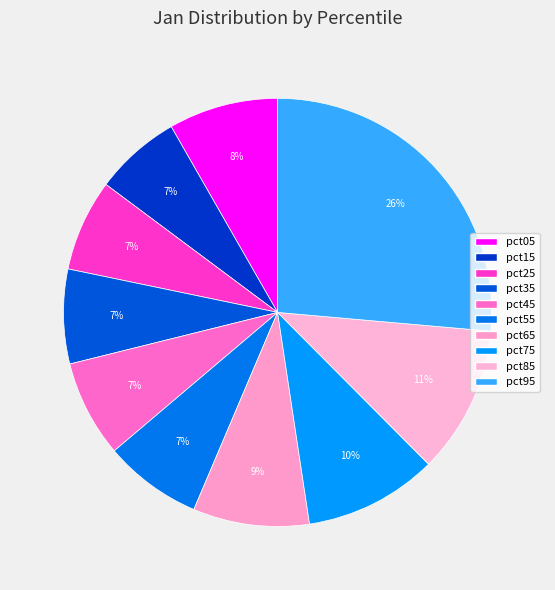

Count the number of slices in the pie.

10